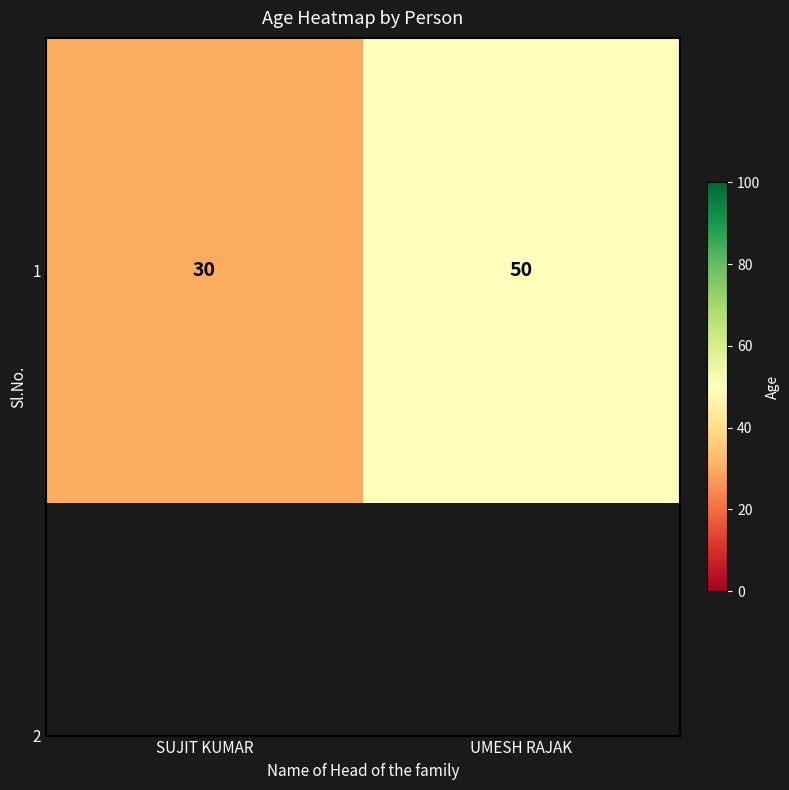

Reading right to left, transcribe all the data shown in this chart.

UMESH RAJAK=50	SUJIT KUMAR=30